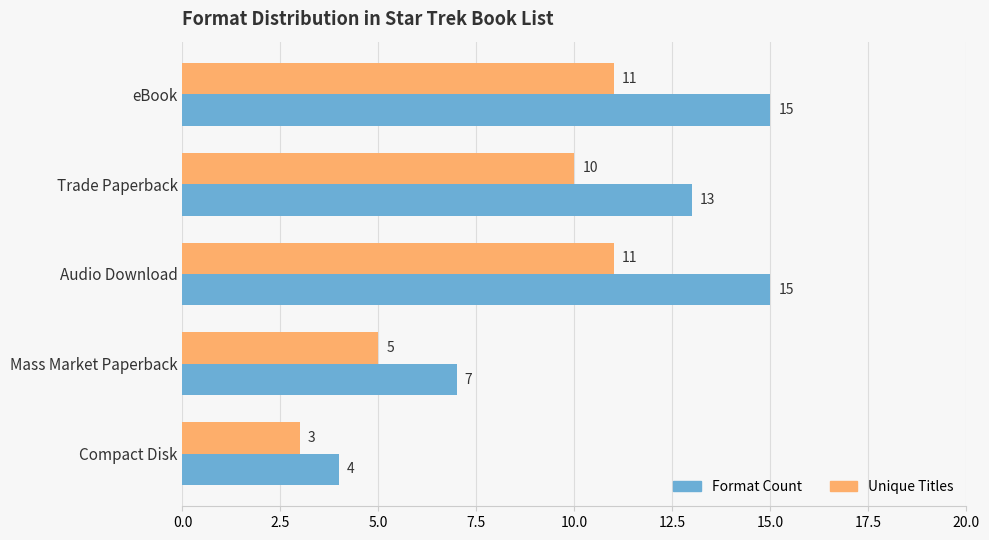

Is the value of Format Count at Trade Paperback greater than the value of Unique Titles at Mass Market Paperback?

Yes